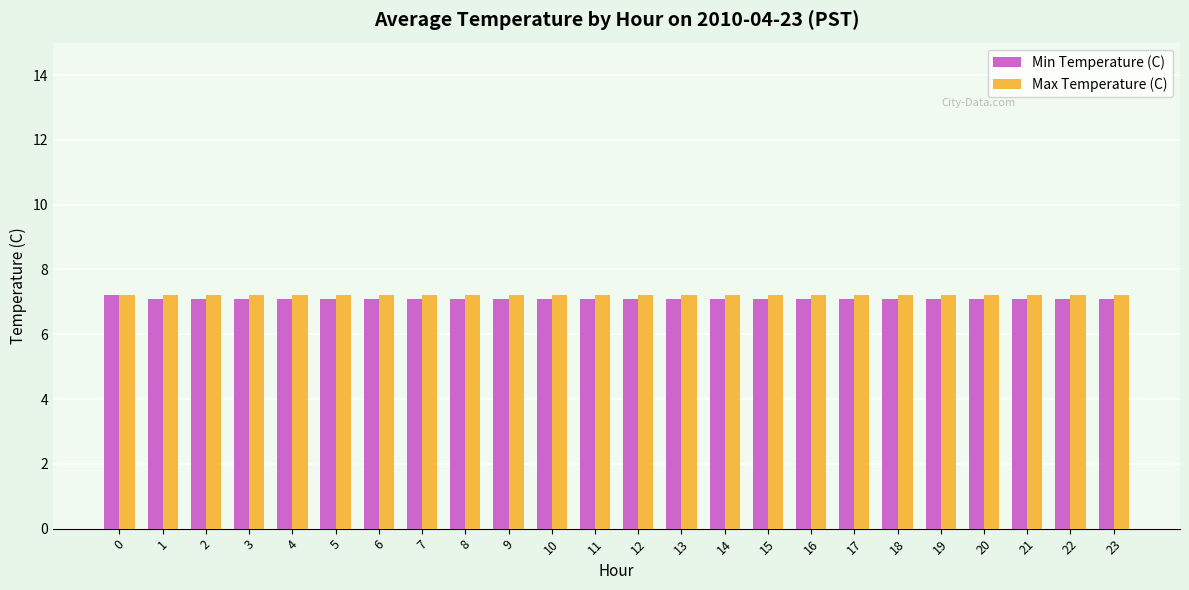

Which series has the largest range (max minus min)?

Min Temperature (C)